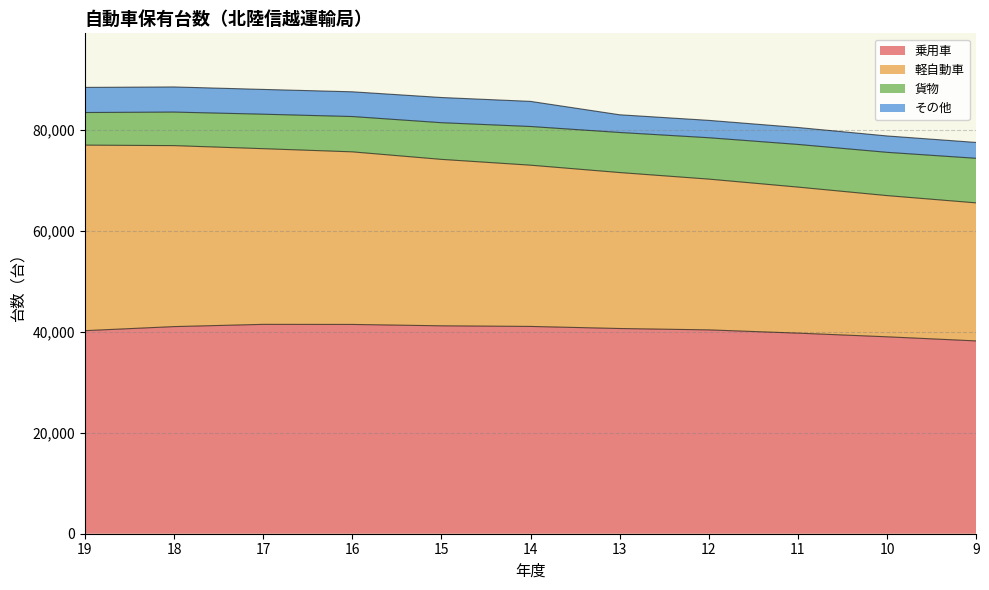

List the labels in order of 軽自動車 value, largest first.

19, 18, 17, 16, 15, 14, 13, 12, 11, 10, 9